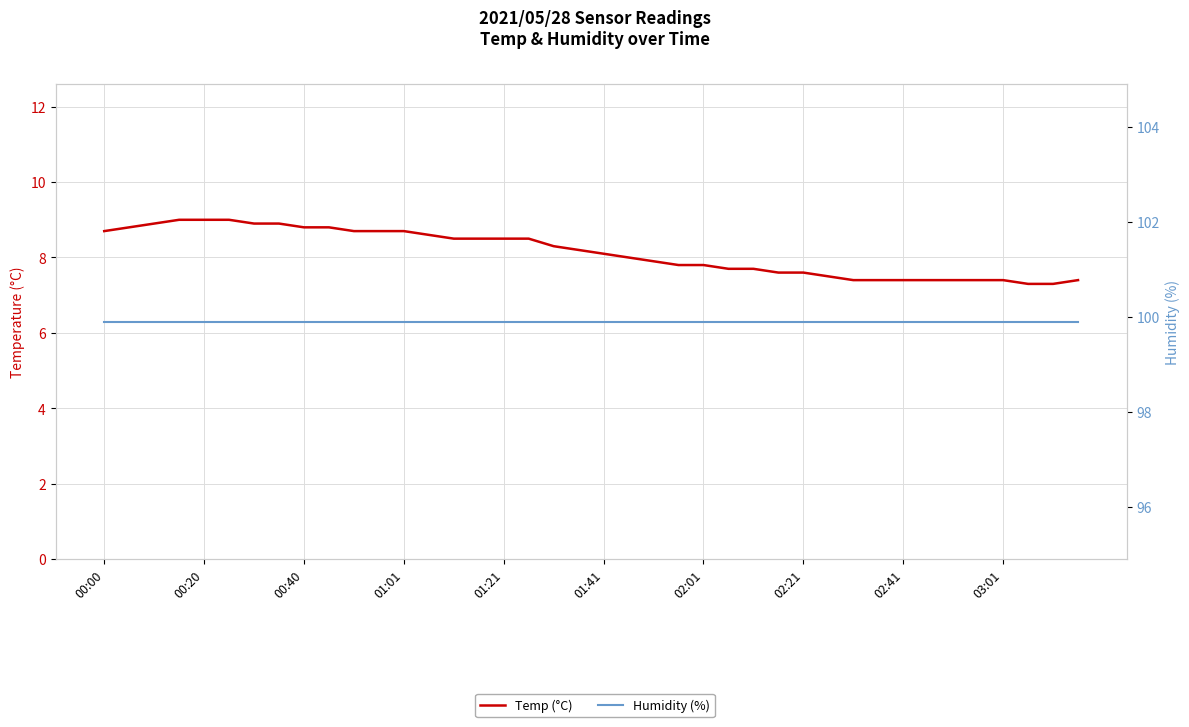

Is it true that Temp (°C) equals 14.0 at 00:00?

False